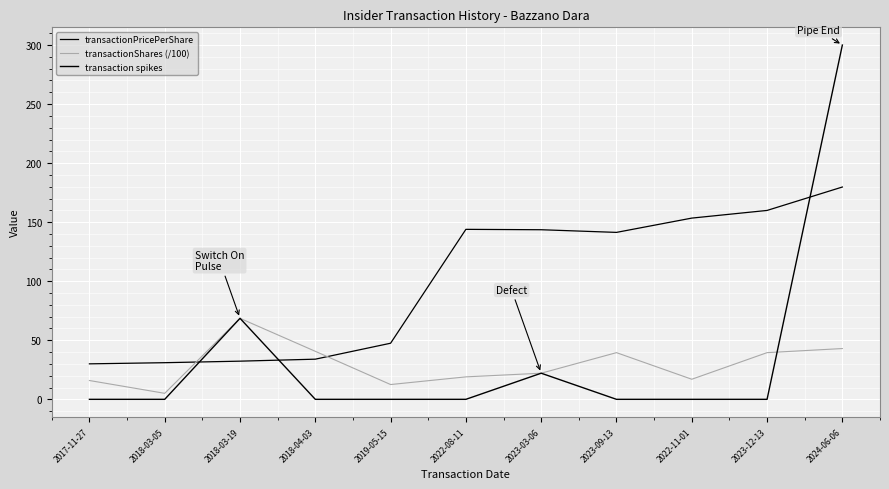

How many times do transaction spikes and transactionPricePerShare cross each other?

3